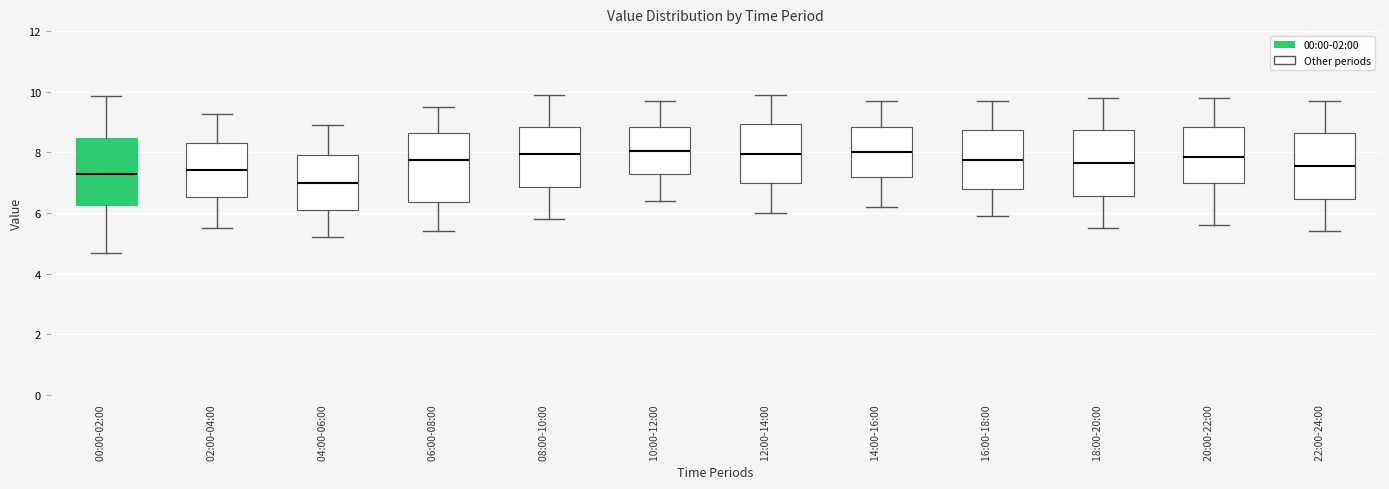

Reading left to right, transcribe this box plot: for each box, give where its median line is, the range the box spans, and where its two whiskers end, as read against the y-axis. The values are not printed on the chart, so give them approximately, as read against the axis.

00:00-02:00: median 7.2, box 6.2 to 8.4, whiskers 4.6 to 9.8
02:00-04:00: median 7.4, box 6.6 to 8.4, whiskers 5.6 to 9.2
04:00-06:00: median 7.0, box 6.2 to 8.0, whiskers 5.2 to 9.0
06:00-08:00: median 7.8, box 6.4 to 8.6, whiskers 5.4 to 9.6
08:00-10:00: median 8.0, box 6.8 to 8.8, whiskers 5.8 to 10.0
10:00-12:00: median 8.0, box 7.2 to 8.8, whiskers 6.4 to 9.8
12:00-14:00: median 8.0, box 7.0 to 9.0, whiskers 6.0 to 10.0
14:00-16:00: median 8.0, box 7.2 to 8.8, whiskers 6.2 to 9.8
16:00-18:00: median 7.8, box 6.8 to 8.8, whiskers 6.0 to 9.8
18:00-20:00: median 7.6, box 6.6 to 8.8, whiskers 5.6 to 9.8
20:00-22:00: median 7.8, box 7.0 to 8.8, whiskers 5.6 to 9.8
22:00-24:00: median 7.6, box 6.4 to 8.6, whiskers 5.4 to 9.8